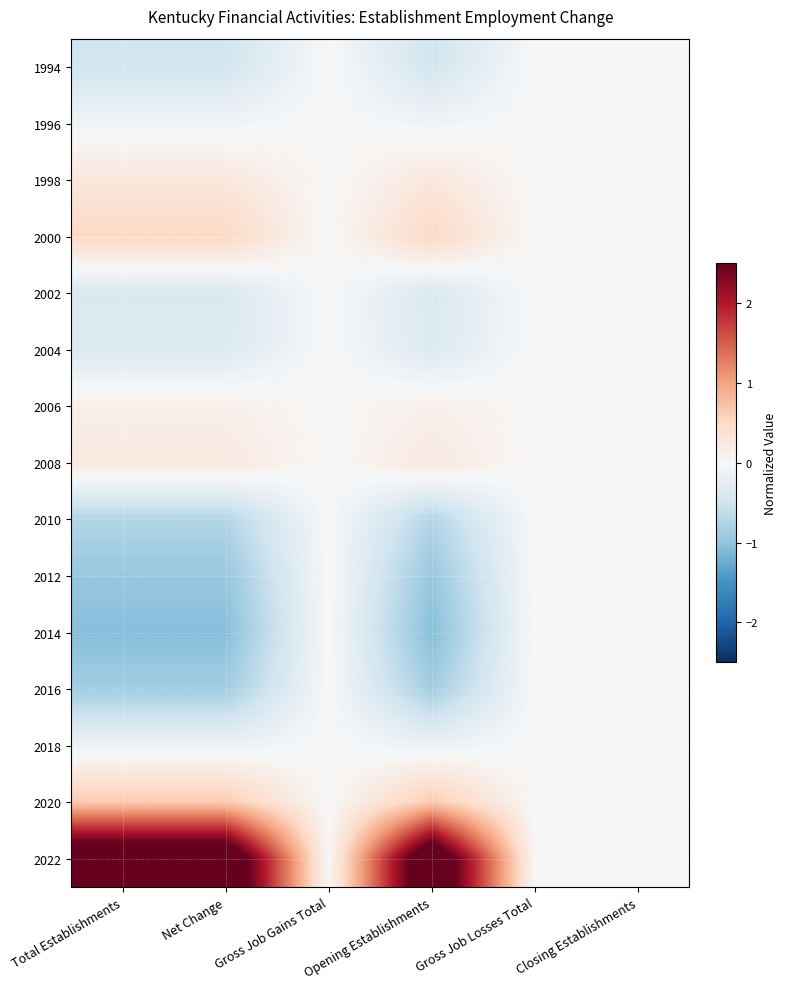

Reading right to left, list all the values displayed in this chart.

1994: Closing Establishments=0.0	Gross Job Losses Total=0.0	Opening Establishments=-0.5	Gross Job Gains Total=0.0	Net Change=-0.5	Total Establishments=-0.5
1996: Closing Establishments=0.0	Gross Job Losses Total=0.0	Opening Establishments=-0.1	Gross Job Gains Total=0.0	Net Change=-0.1	Total Establishments=-0.1
1998: Closing Establishments=0.0	Gross Job Losses Total=0.0	Opening Establishments=0.3	Gross Job Gains Total=0.0	Net Change=0.3	Total Establishments=0.3
2000: Closing Establishments=0.0	Gross Job Losses Total=0.0	Opening Establishments=0.5	Gross Job Gains Total=0.0	Net Change=0.5	Total Establishments=0.5
2002: Closing Establishments=0.0	Gross Job Losses Total=0.0	Opening Establishments=-0.4	Gross Job Gains Total=0.0	Net Change=-0.4	Total Establishments=-0.4
2004: Closing Establishments=0.0	Gross Job Losses Total=0.0	Opening Establishments=-0.4	Gross Job Gains Total=0.0	Net Change=-0.4	Total Establishments=-0.4
2006: Closing Establishments=0.0	Gross Job Losses Total=0.0	Opening Establishments=0.1	Gross Job Gains Total=0.0	Net Change=0.1	Total Establishments=0.1
2008: Closing Establishments=0.0	Gross Job Losses Total=0.0	Opening Establishments=0.2	Gross Job Gains Total=0.0	Net Change=0.2	Total Establishments=0.2
2010: Closing Establishments=0.0	Gross Job Losses Total=0.0	Opening Establishments=-0.7	Gross Job Gains Total=0.0	Net Change=-0.7	Total Establishments=-0.7
2012: Closing Establishments=0.0	Gross Job Losses Total=0.0	Opening Establishments=-1.0	Gross Job Gains Total=0.0	Net Change=-1.0	Total Establishments=-1.0
2014: Closing Establishments=0.0	Gross Job Losses Total=0.0	Opening Establishments=-1.1	Gross Job Gains Total=0.0	Net Change=-1.1	Total Establishments=-1.1
2016: Closing Establishments=0.0	Gross Job Losses Total=0.0	Opening Establishments=-0.9	Gross Job Gains Total=0.0	Net Change=-0.9	Total Establishments=-0.9
2018: Closing Establishments=0.0	Gross Job Losses Total=0.0	Opening Establishments=-0.1	Gross Job Gains Total=0.0	Net Change=-0.1	Total Establishments=-0.1
2020: Closing Establishments=0.0	Gross Job Losses Total=0.0	Opening Establishments=0.7	Gross Job Gains Total=0.0	Net Change=0.7	Total Establishments=0.7
2022: Closing Establishments=0.0	Gross Job Losses Total=0.0	Opening Establishments=3.2	Gross Job Gains Total=0.0	Net Change=3.2	Total Establishments=3.2